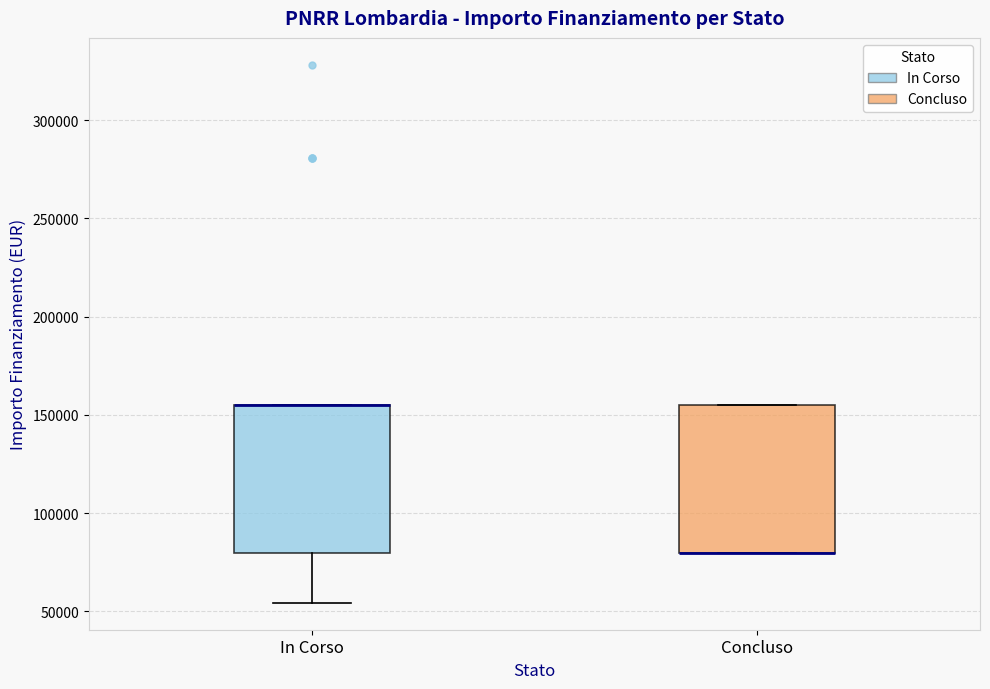

Reading left to right, read every box against the y-axis: the position of its median line, the range the box covers, and the ends of its whiskers. The values are not printed on the chart, so give them approximately, as read against the axis.

In Corso: median 155000 (drawn on the box's upper edge), box 80000 to 155000, whiskers 55000 to 155000
Concluso: median 80000 (drawn on the box's lower edge), box 80000 to 155000, whiskers 80000 to 155000